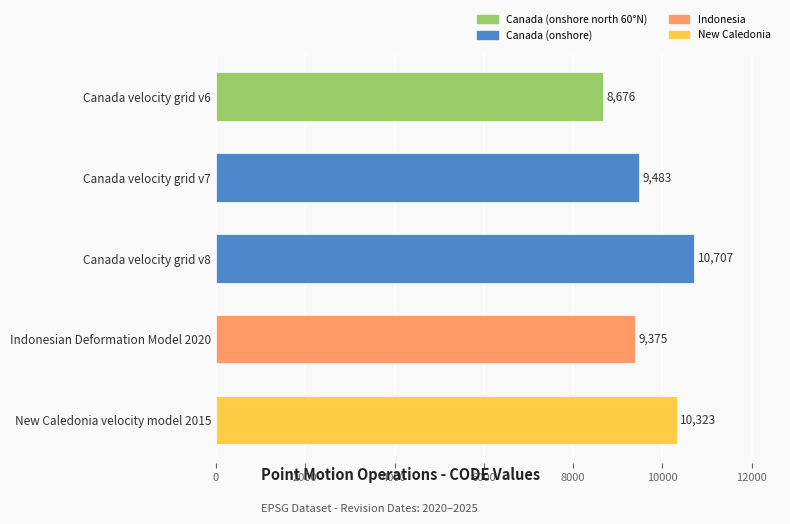

What is the minimum value shown in the chart?

8676